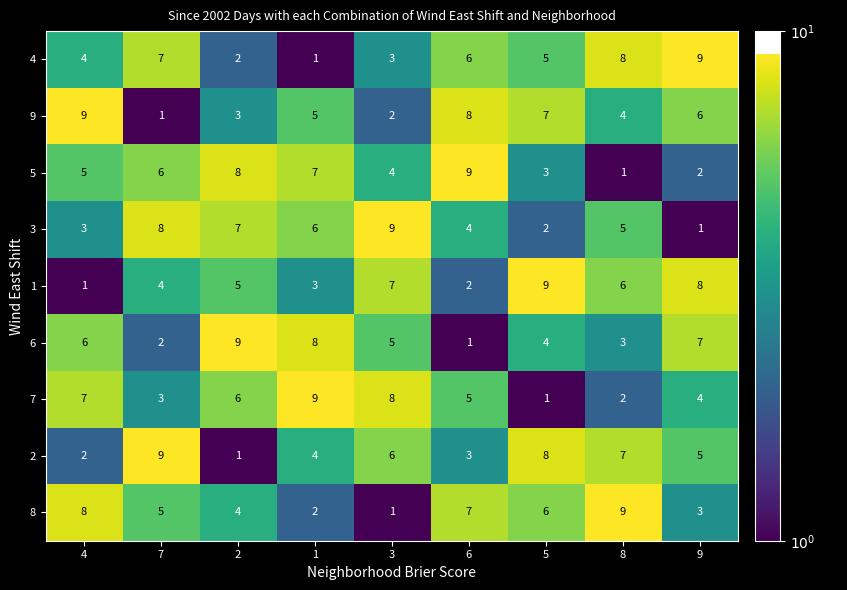

Which series changed the most between 7 and 2?

2